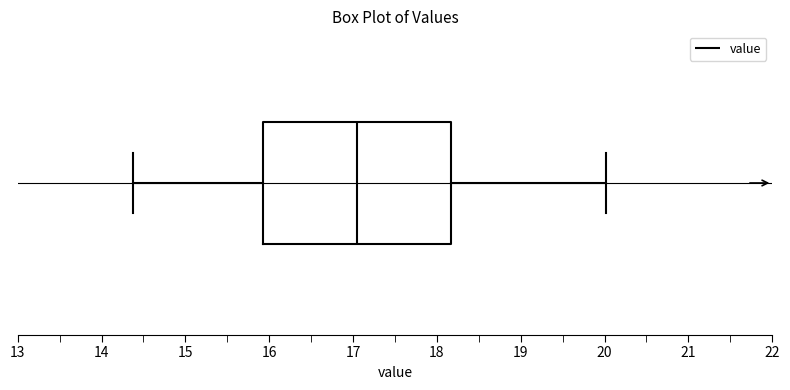

Read this box plot against the x-axis: the position of the median line, the range covered by the box, and the ends of both whiskers. The values are not printed on the chart, so give them approximately, as read against the axis.

median 17.1, box 15.9 to 18.2, whiskers 14.4 to 20.0